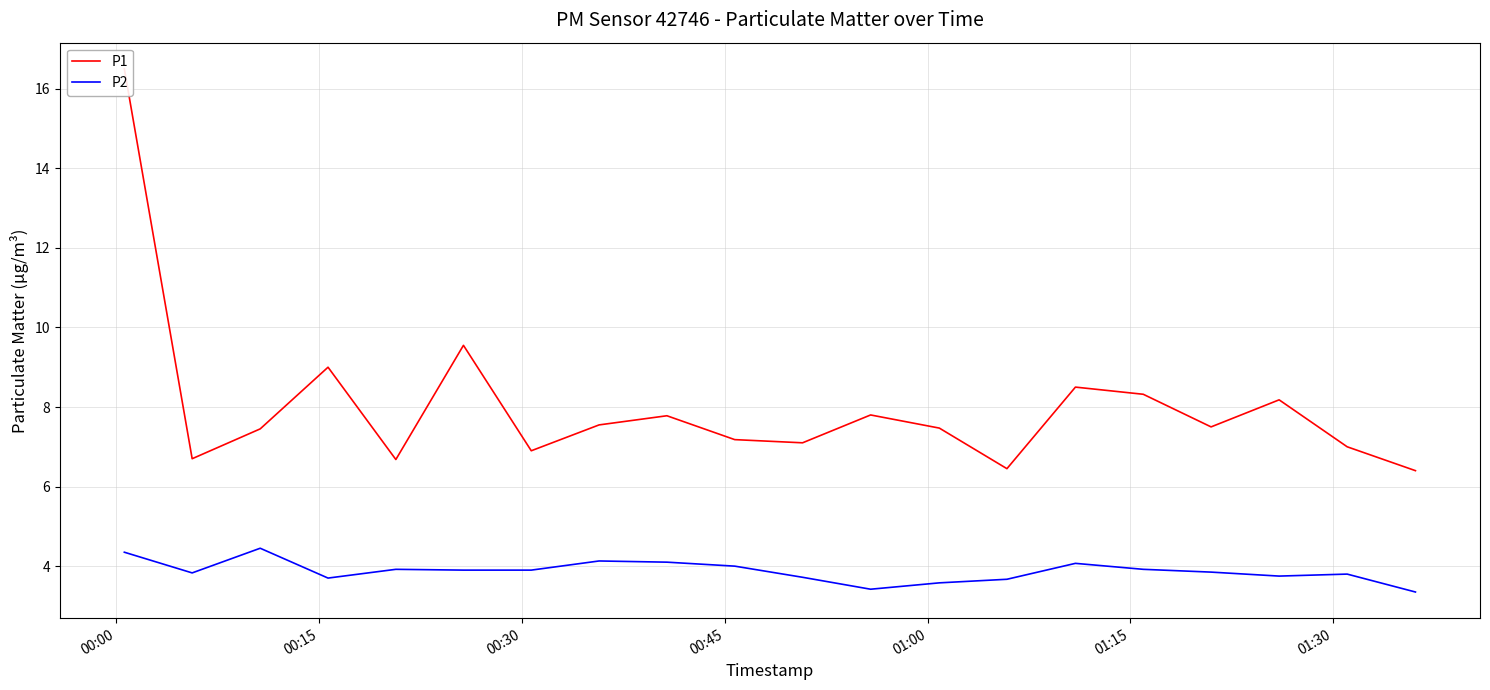

What is the lowest value of the P2 series?

3.4